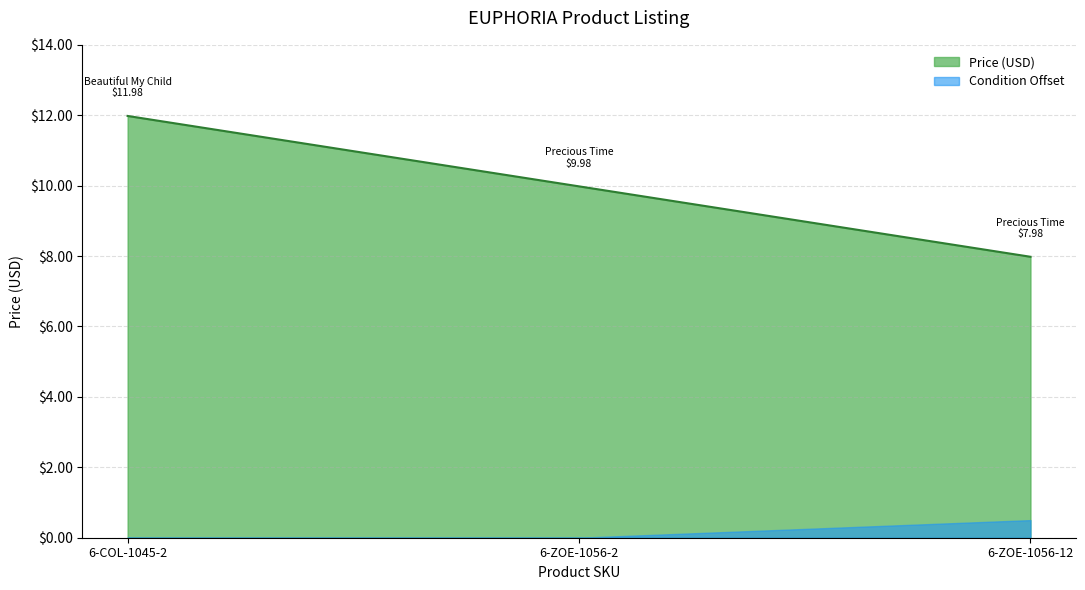

The value at 6-ZOE-1056-12 is 8.0. True or false?

True